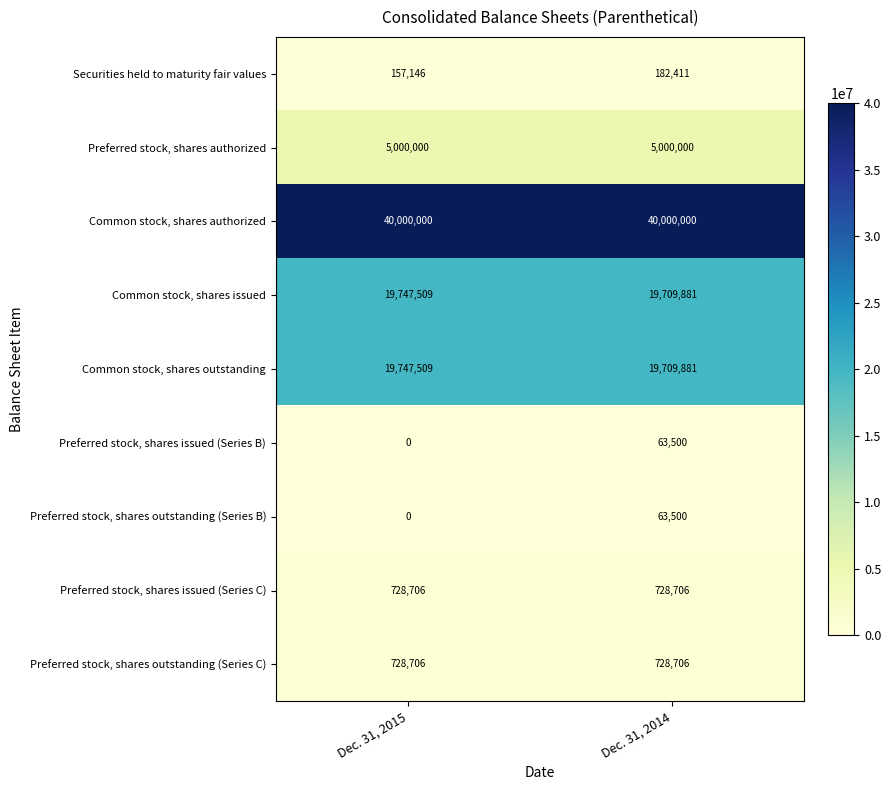

What is the average value of the Preferred stock, shares outstanding (Series C) series?

728706